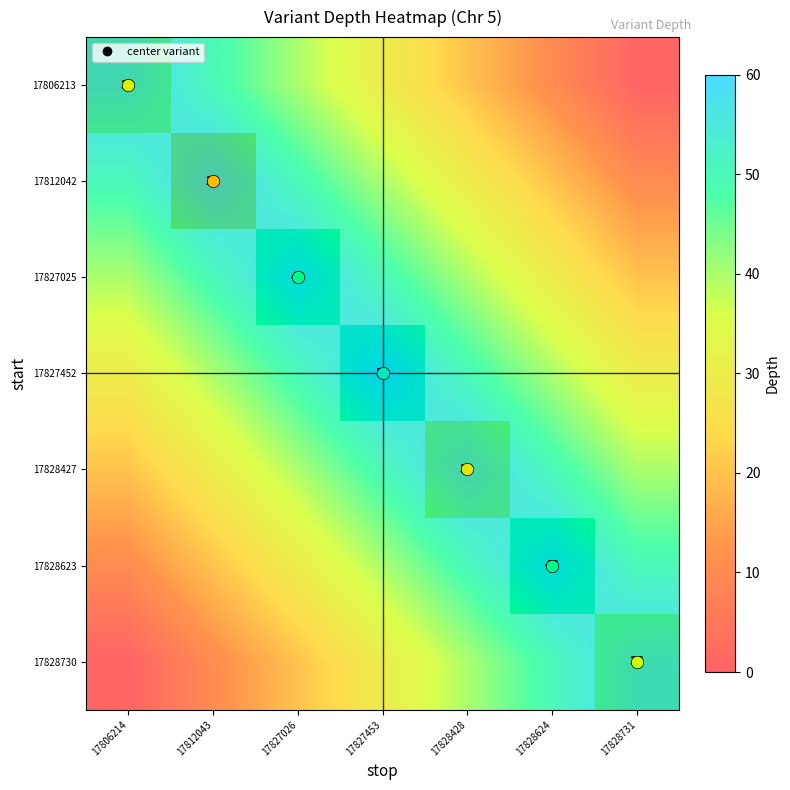

At which category does the chart reach its minimum across all series?

17828731